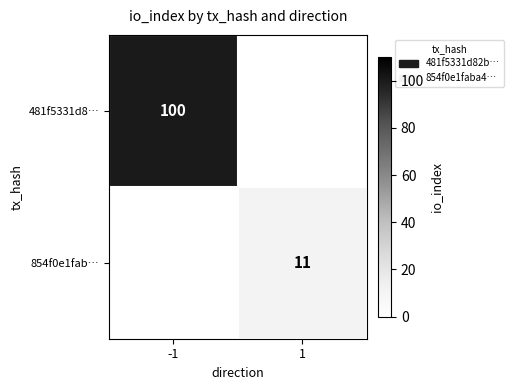

The 481f5331d8… series shows 100 at -1. True or false?

True